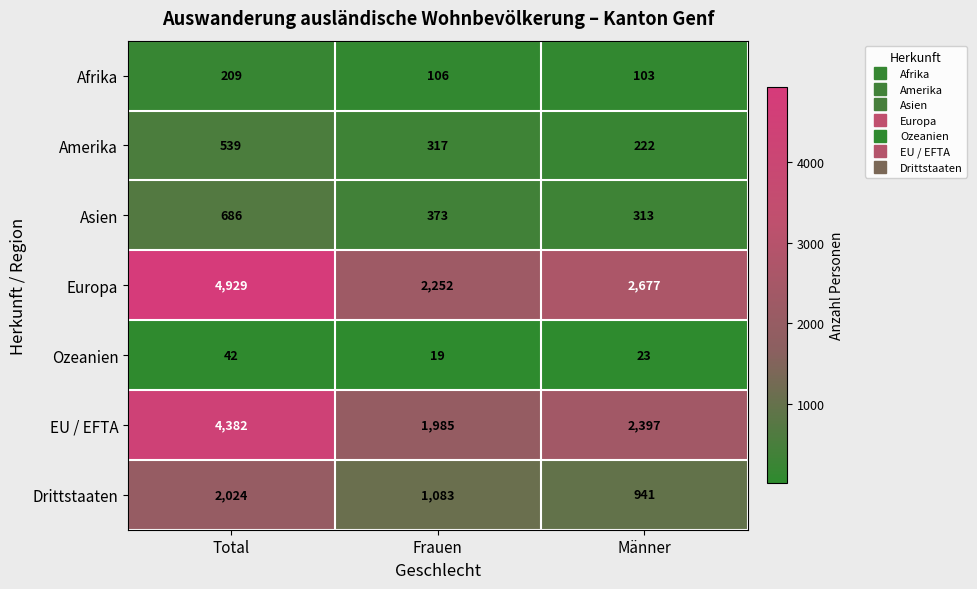

Which series has the largest range (max minus min)?

Europa